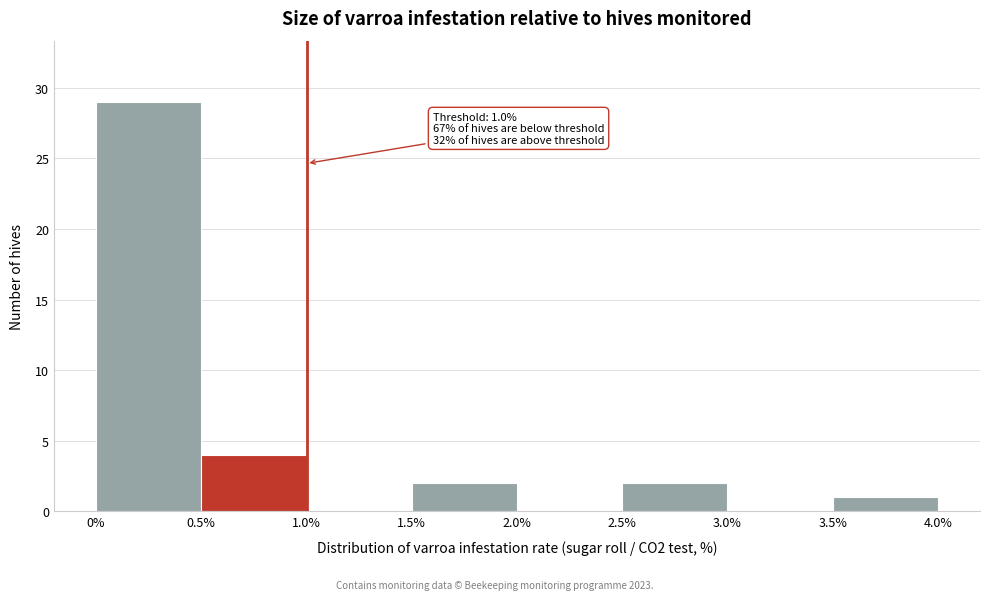

Over which range of the x-axis is the bar tallest?

0% to 0.5%